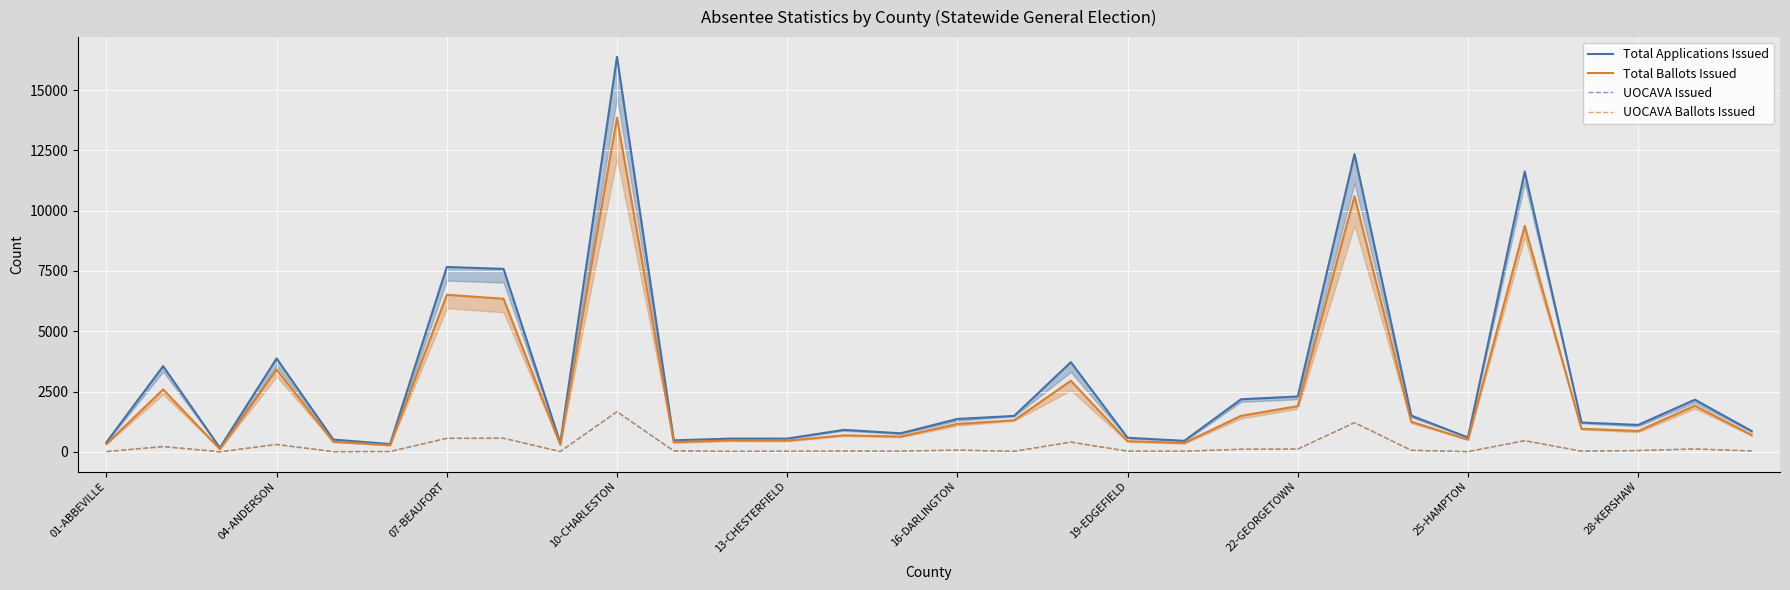

What is the difference between the maximum and second lowest values in the UOCAVA Issued series?

1656